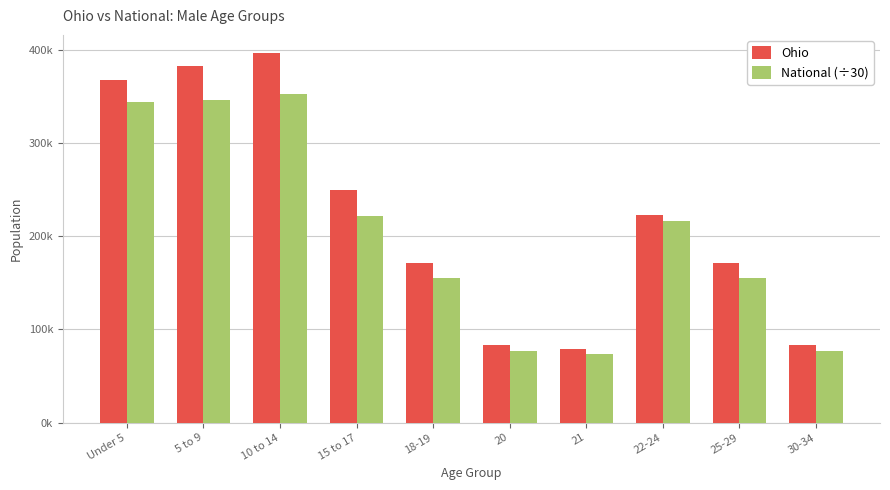

Rank the categories by Ohio value from highest to lowest.

10 to 14, 5 to 9, Under 5, 15 to 17, 22-24, 18-19, 25-29, 20, 30-34, 21